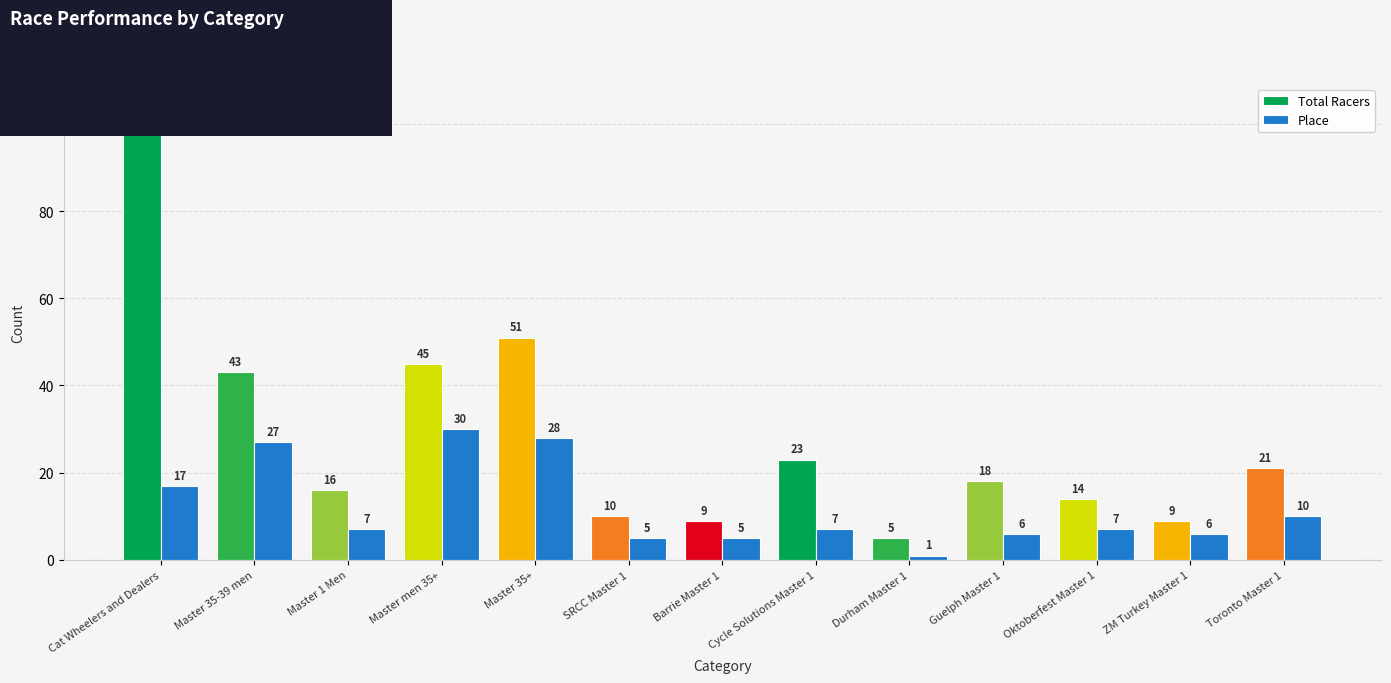

Which category has the lowest value across all series?

Durham Master 1